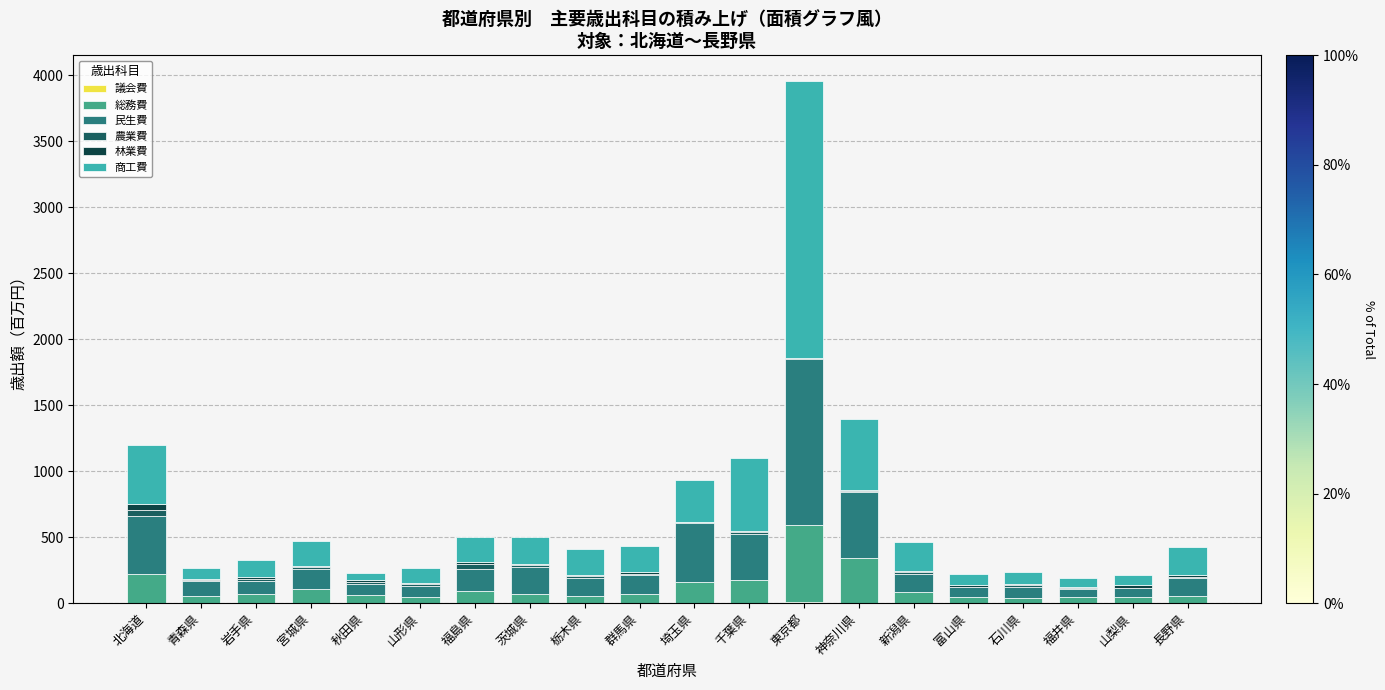

At which category is the sum across all series the highest?

東京都